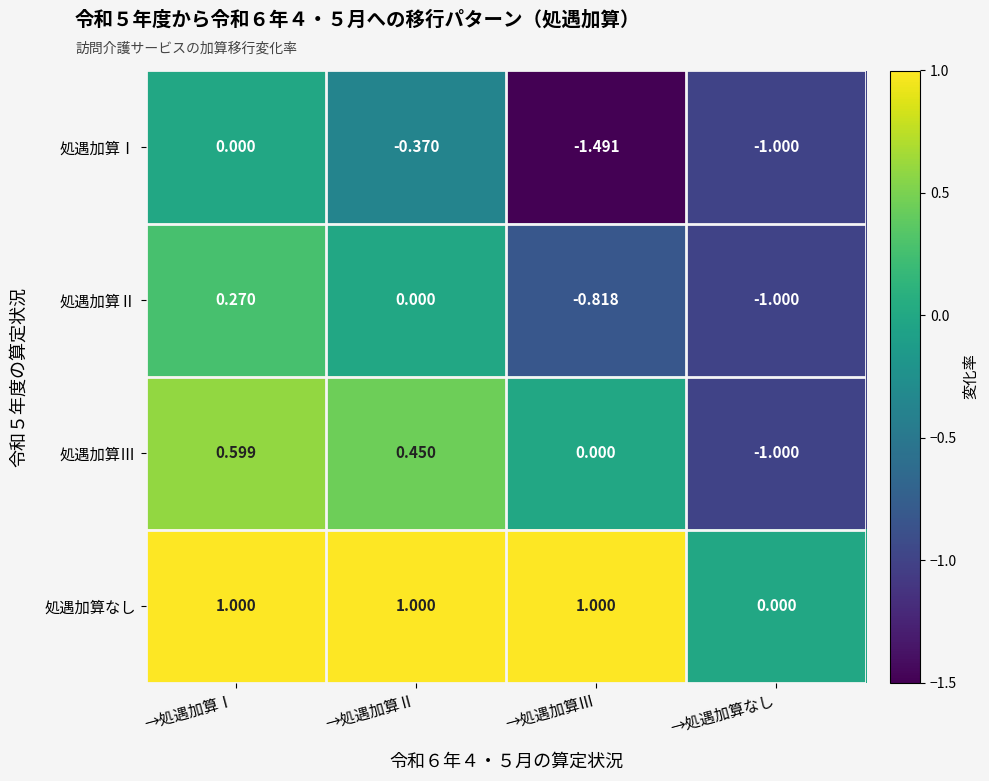

Where does the 処遇加算Ⅲ series first go above 0?

→処遇加算Ⅰ